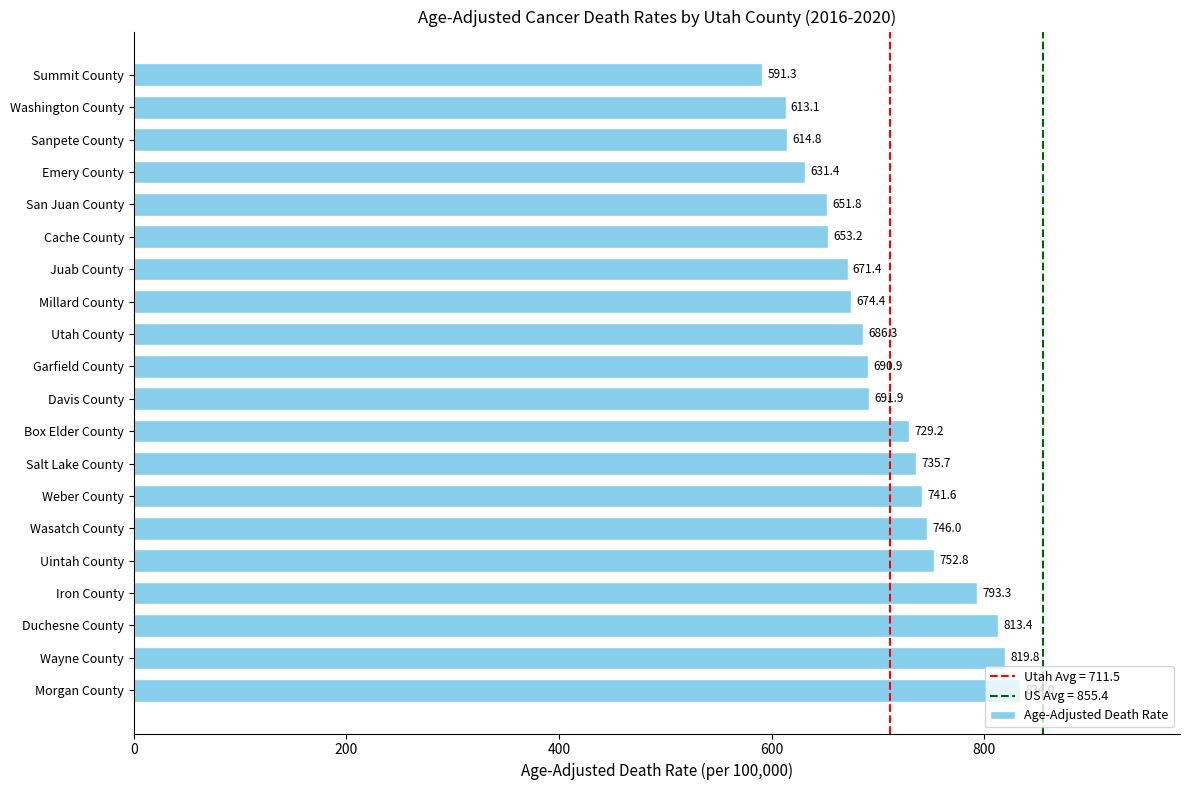

Are the bars horizontal?

Yes